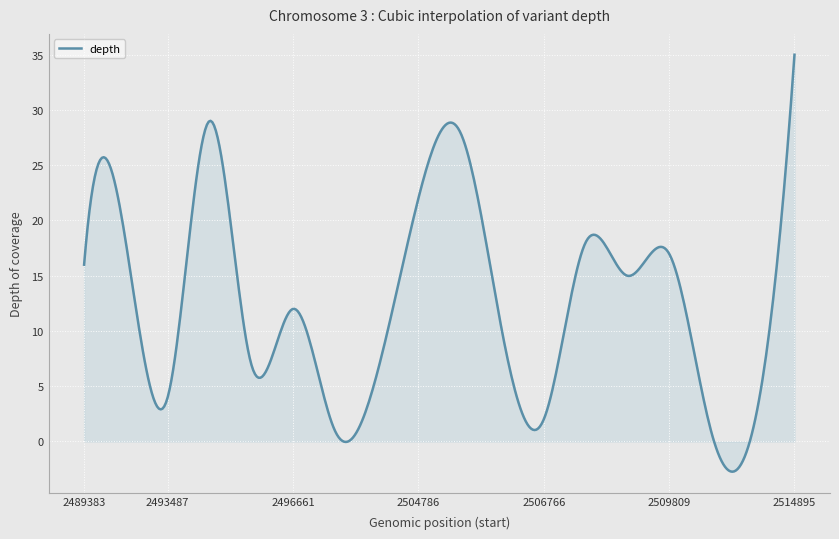

What is the maximum value shown in the chart?

35.0